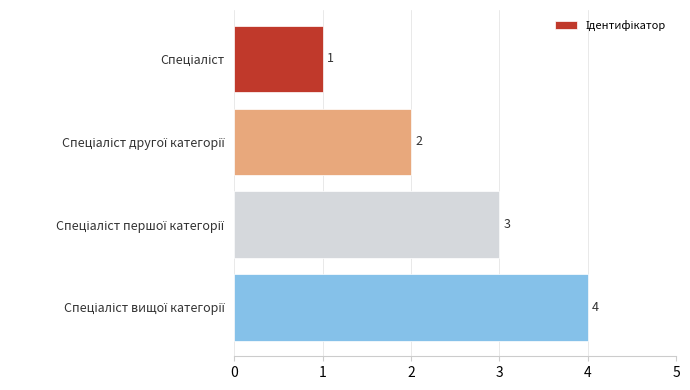

How many values are below 3?

2